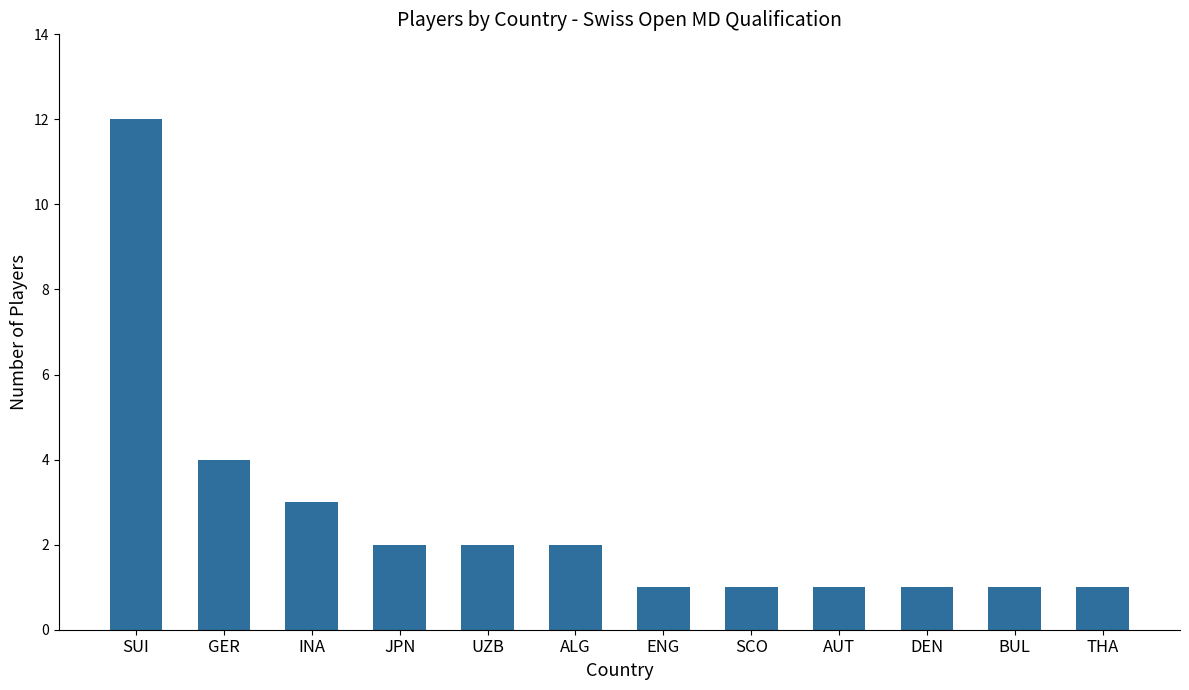

What position from the left is ALG?

6